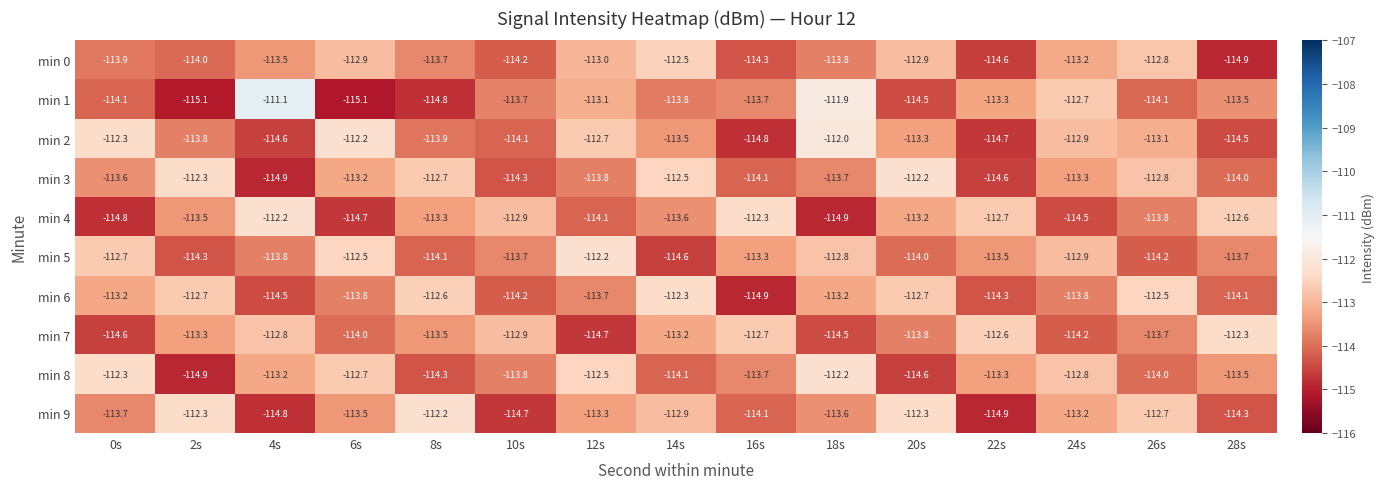

Which series has the largest range (max minus min)?

min 1